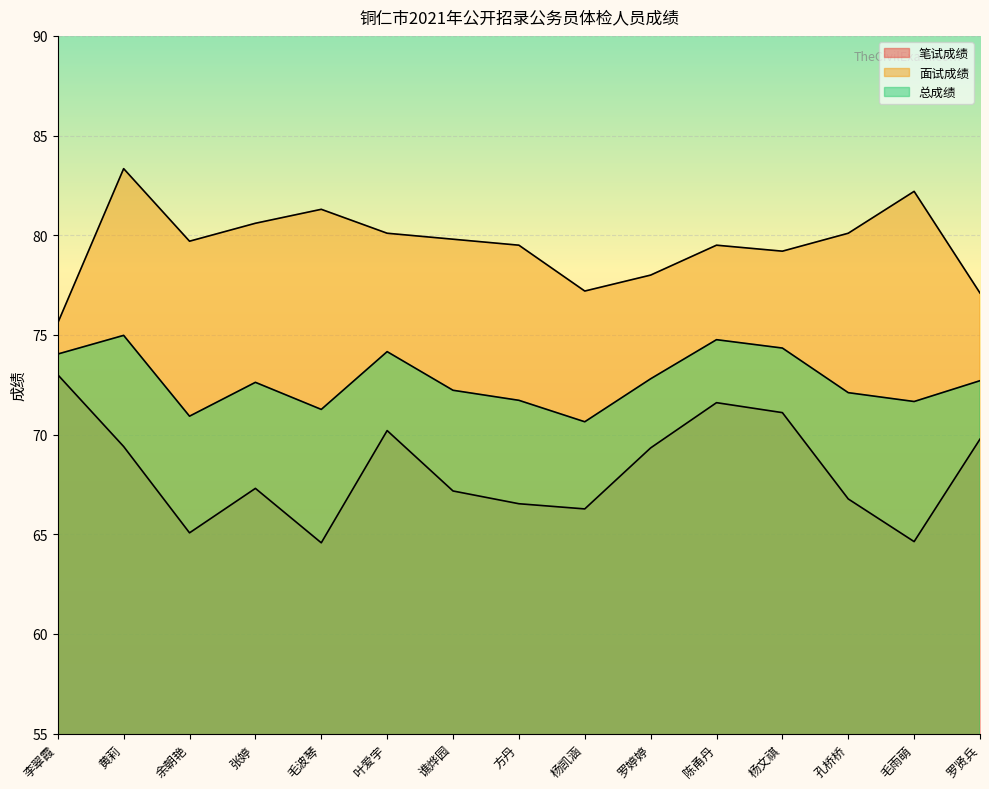

At which label does 总成绩 first exceed 72?

李翠霞